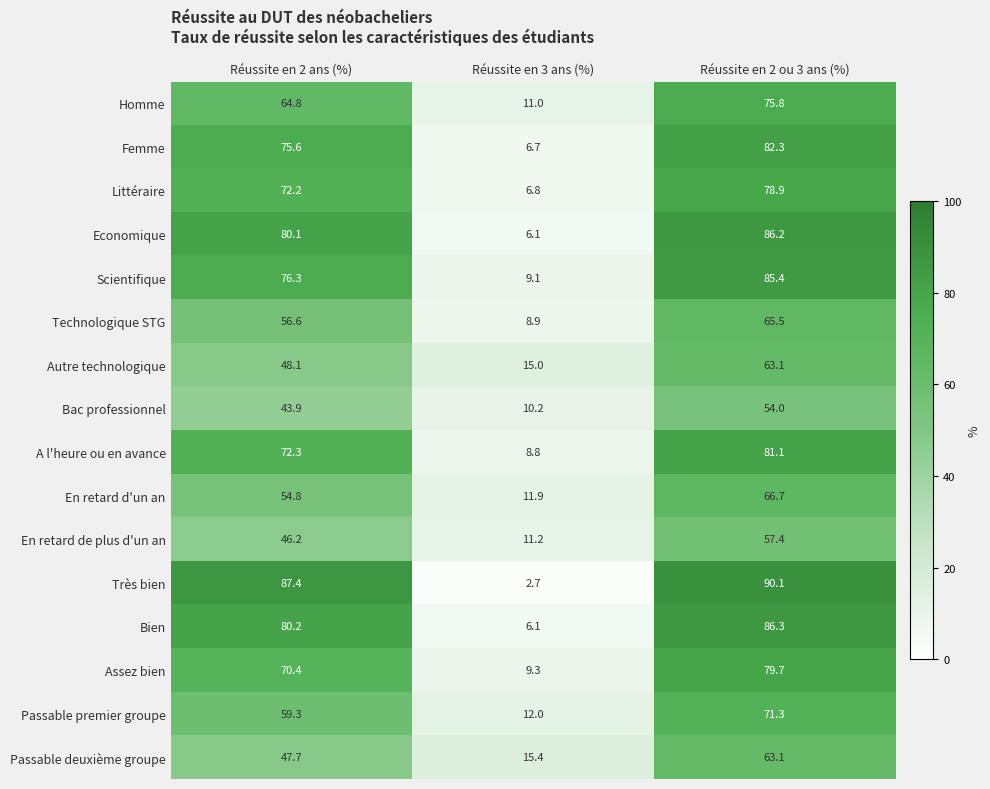

How many distinct data groups are displayed?

16